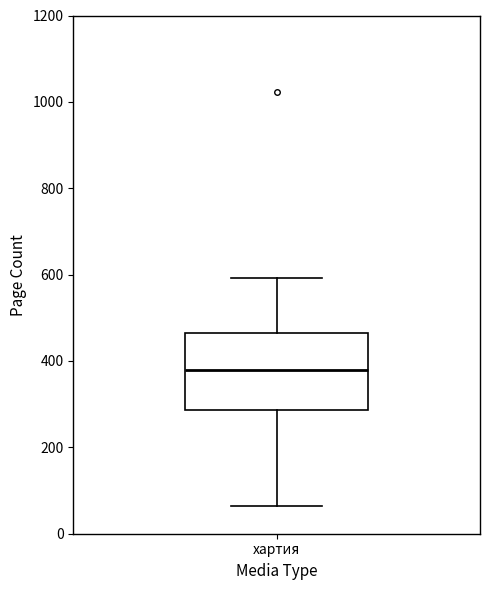

Transcribe this box plot: give where the median line is, the range the box spans, and where the two whiskers end, as read against the y-axis. The values are not printed on the chart, so give them approximately, as read against the axis.

median 380, box 280 to 460, whiskers 60 to 600